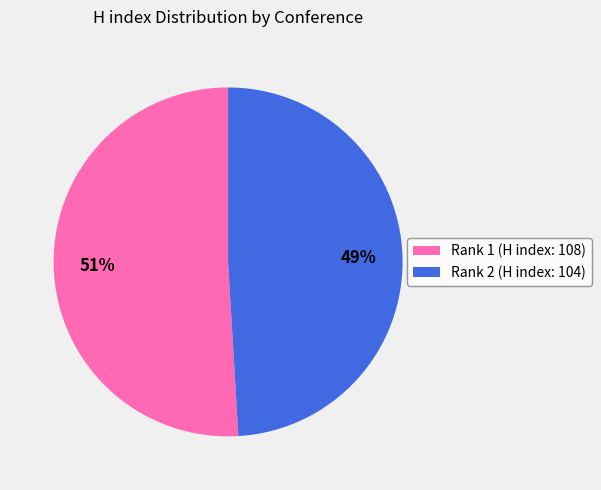

Which slice is the largest?

Rank 1 (H index: 108)